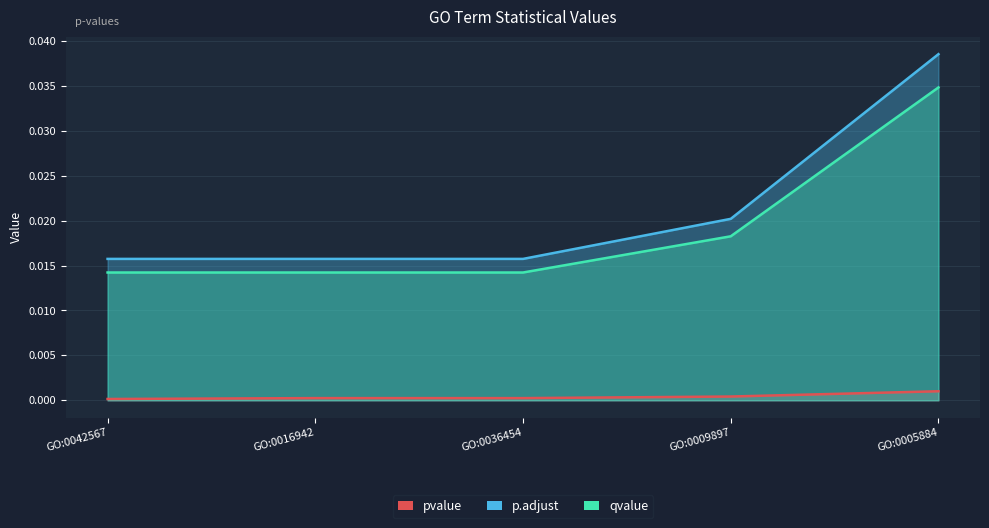

True or false: p.adjust and pvalue cross at least once.

False